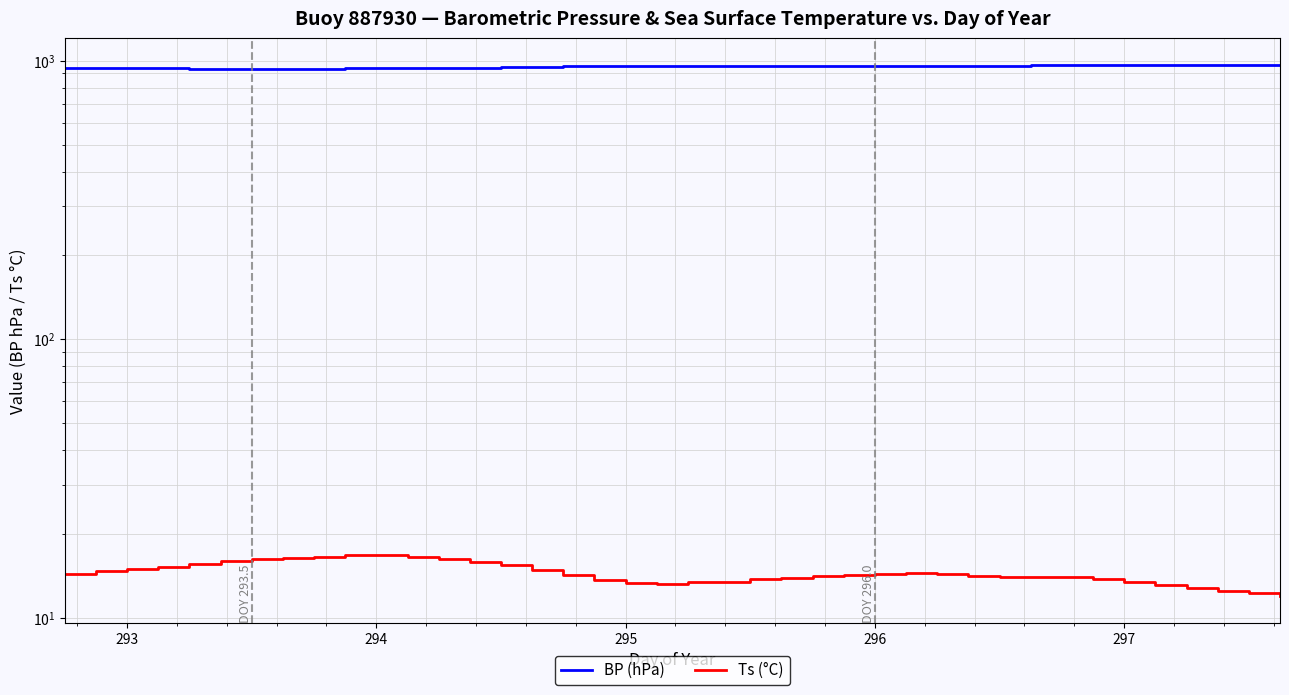

True or false: Ts (°C) has a value of 13.3 at 295.

True